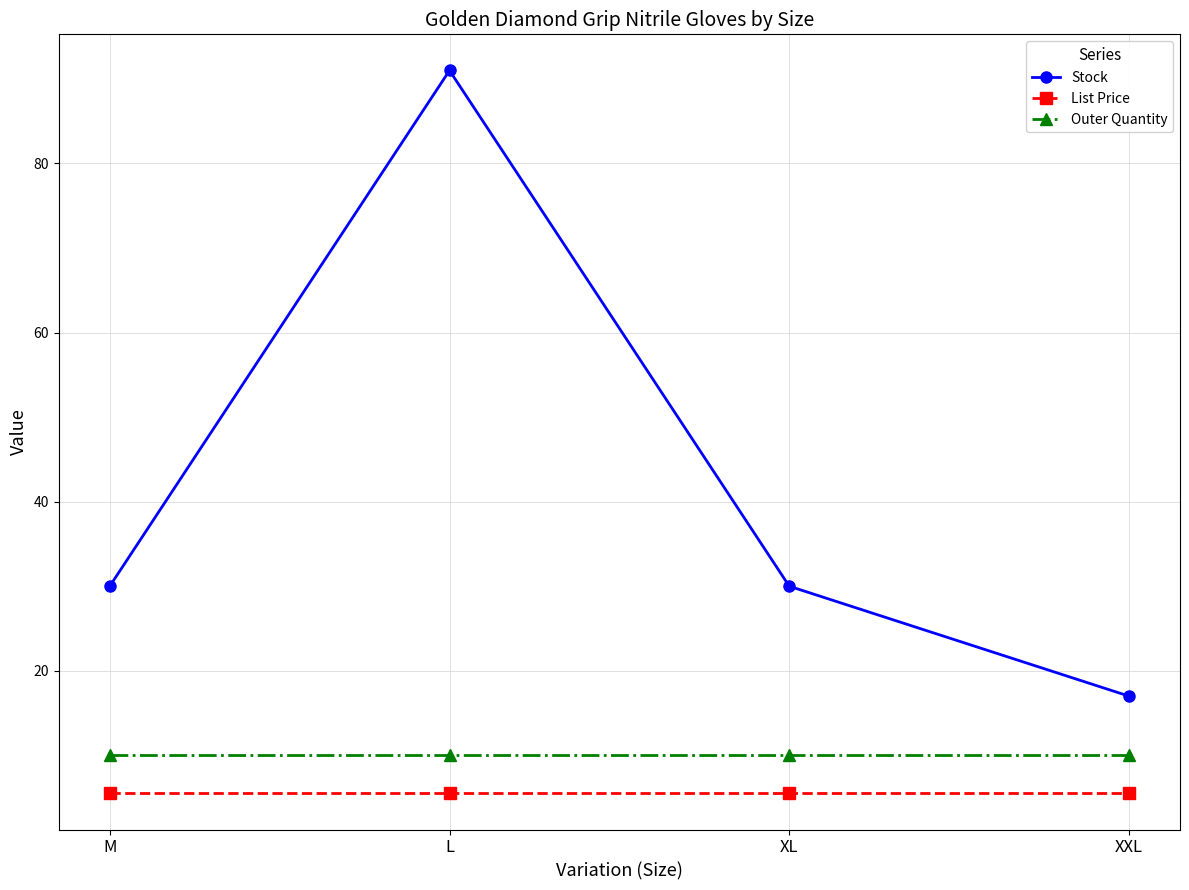

What is the minimum value shown in the chart?

5.5